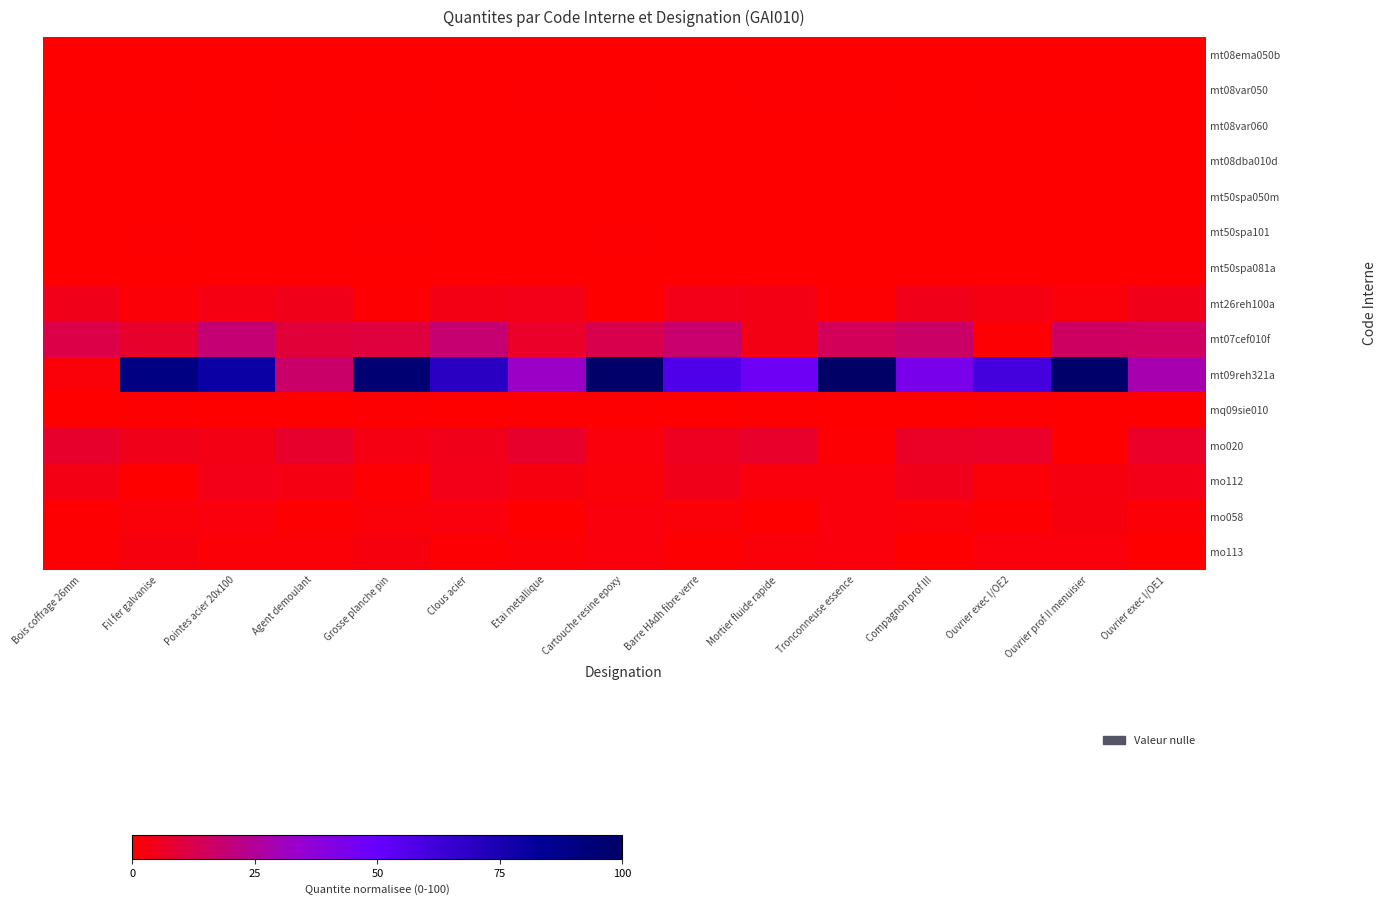

At which label is mo113 closest to 1?

Clous acier